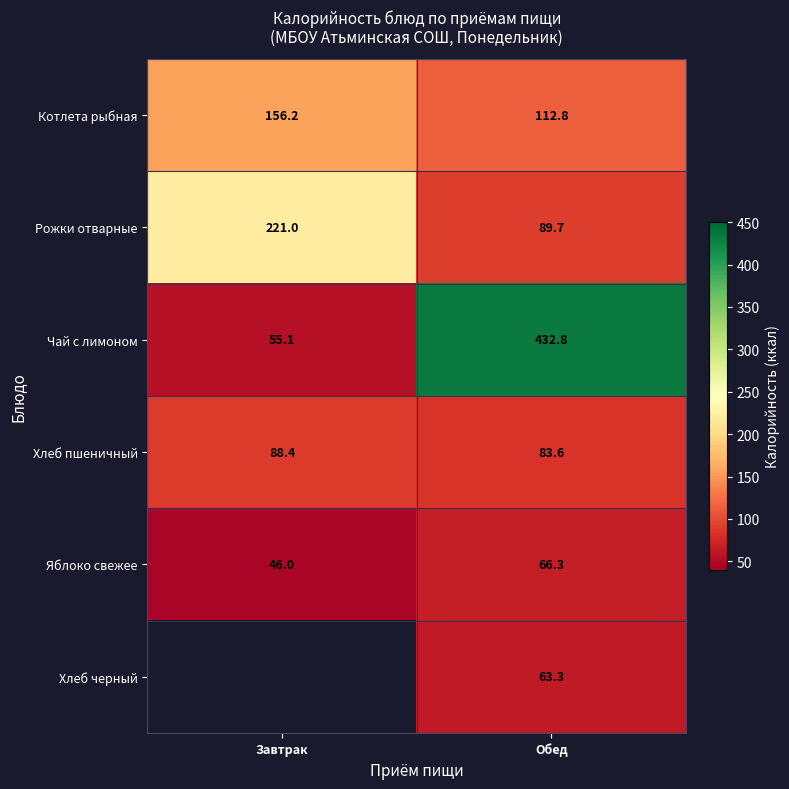

What is the difference between the highest and lowest values at Завтрак?

175.0